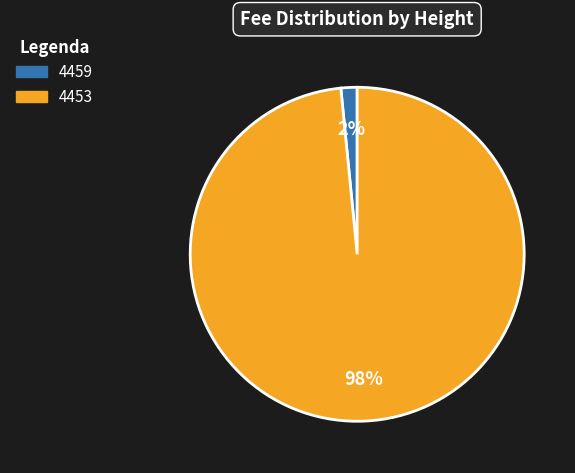

What percentage is the 4453 slice, to the nearest percent?

98%